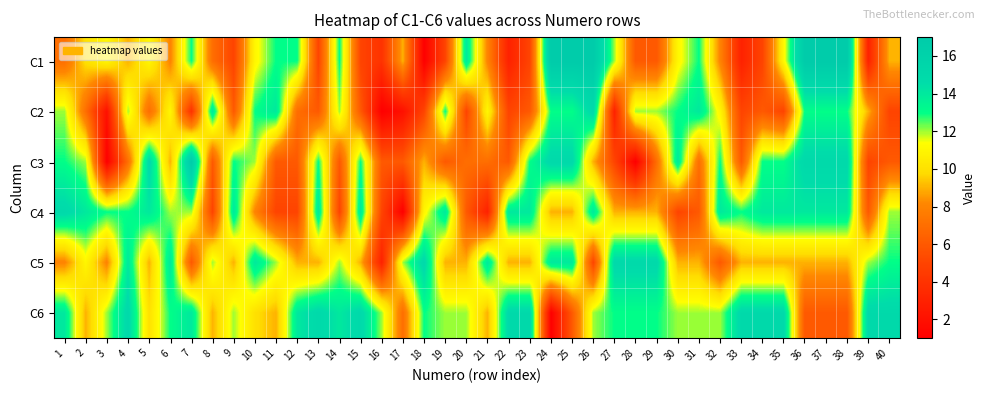

At which category is the sum across all series the highest?

25